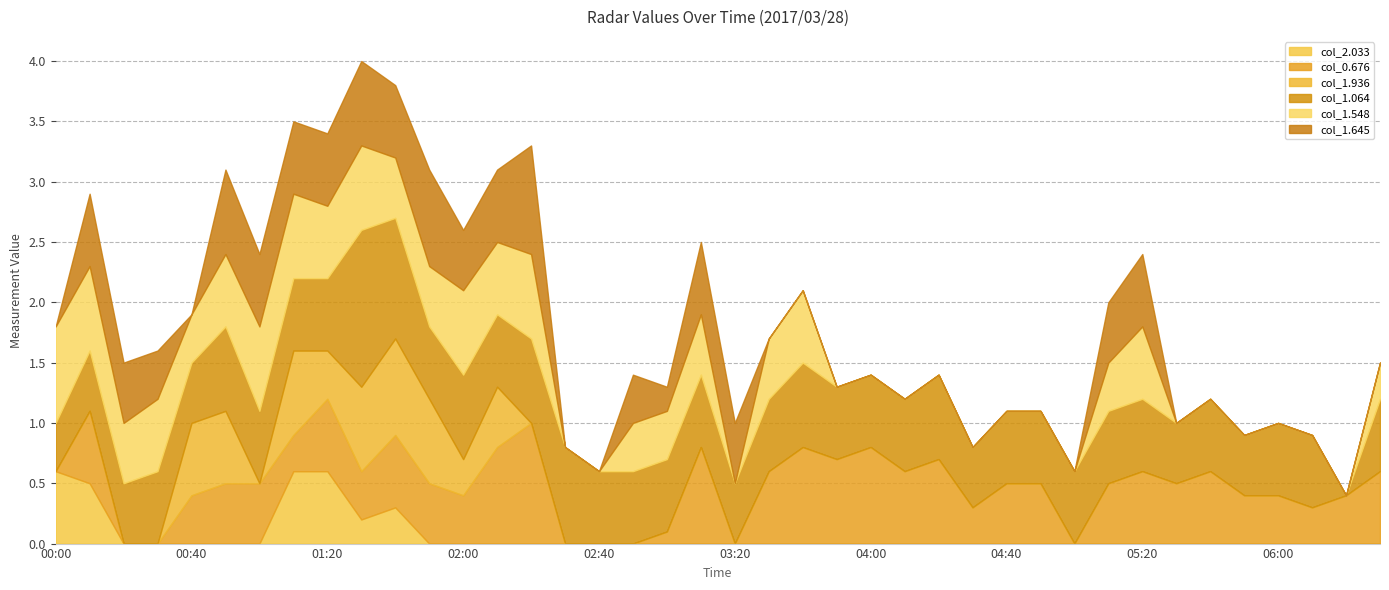

True or false: col_2.033 has a value of 0.6 at 00:00.

True